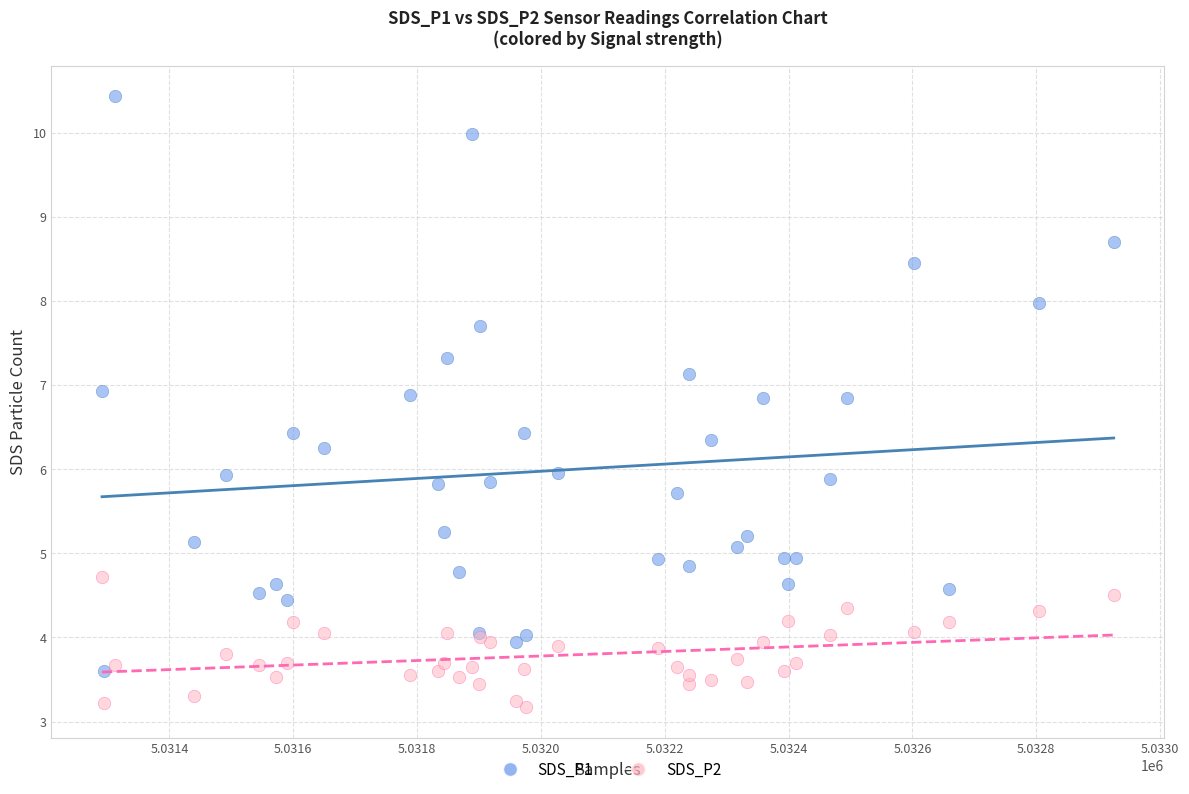

Which series has the largest Y range (max minus min)?

SDS_P1